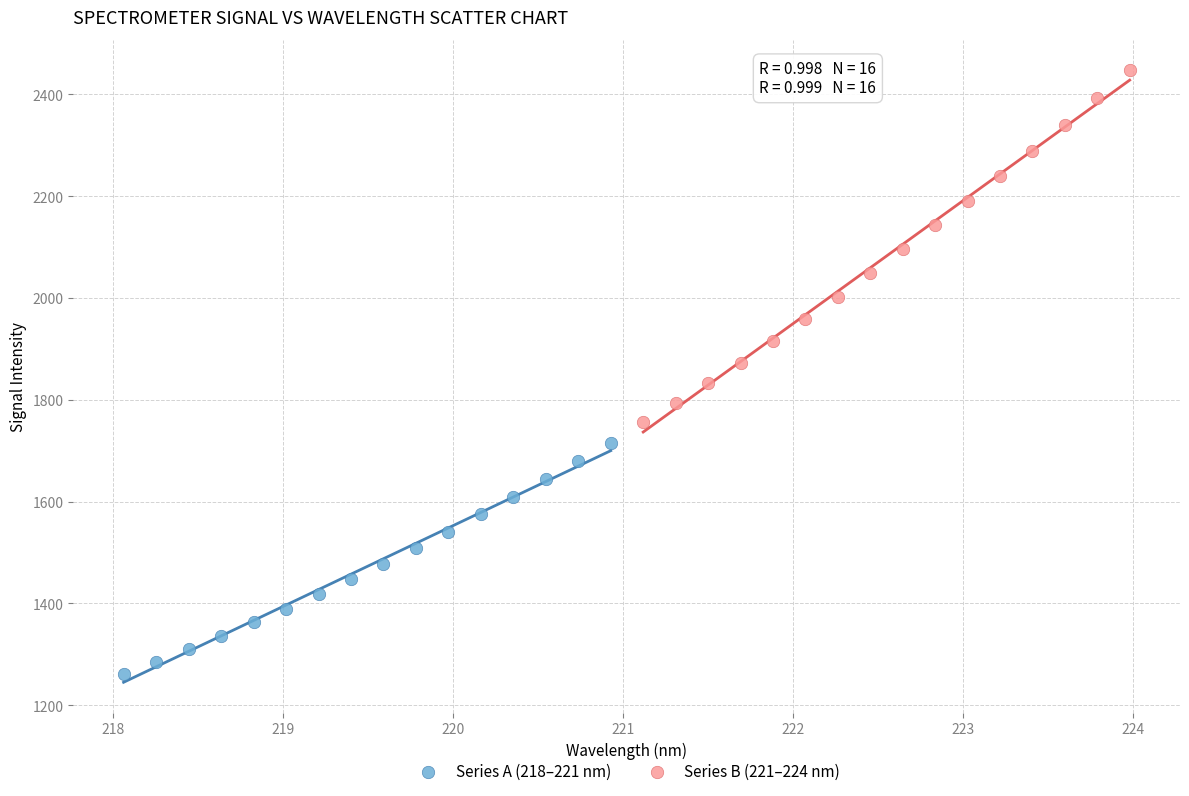

Which series contains the lowest Y value?

Series A (218–221 nm)